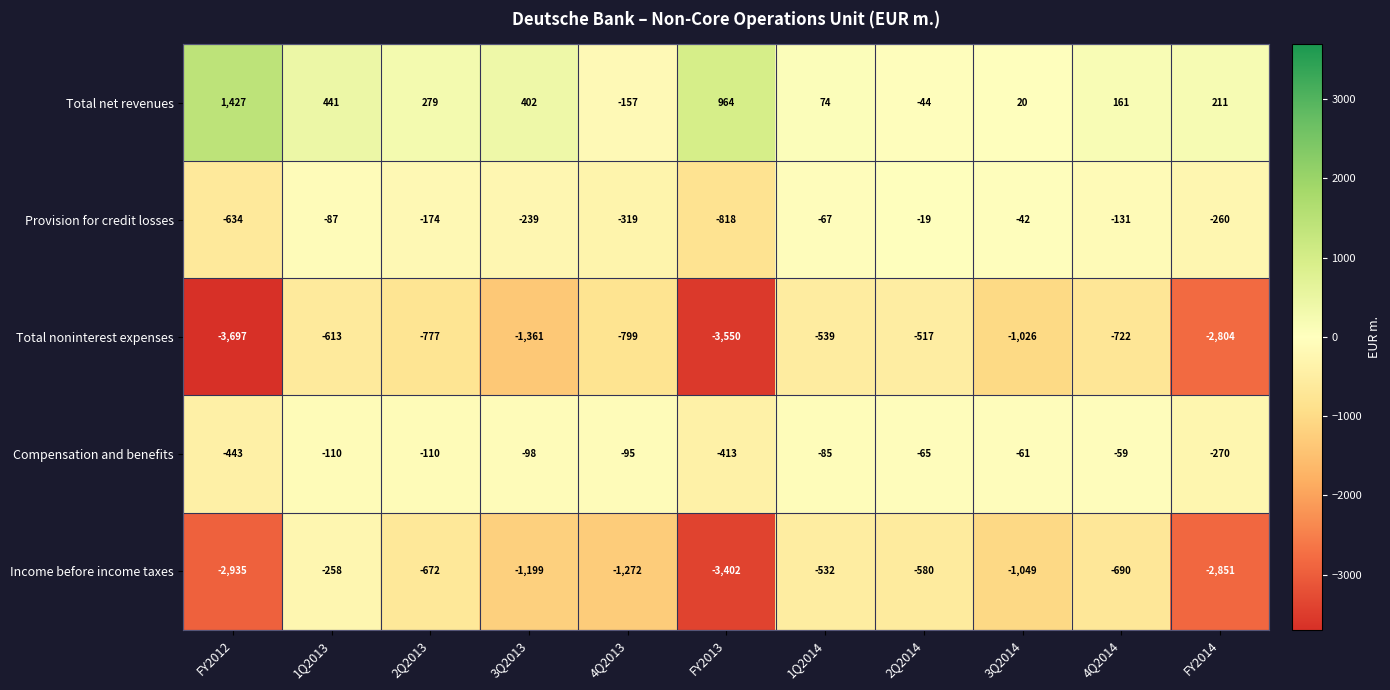

What is the spread (max minus min) of values at 1Q2013?

1054